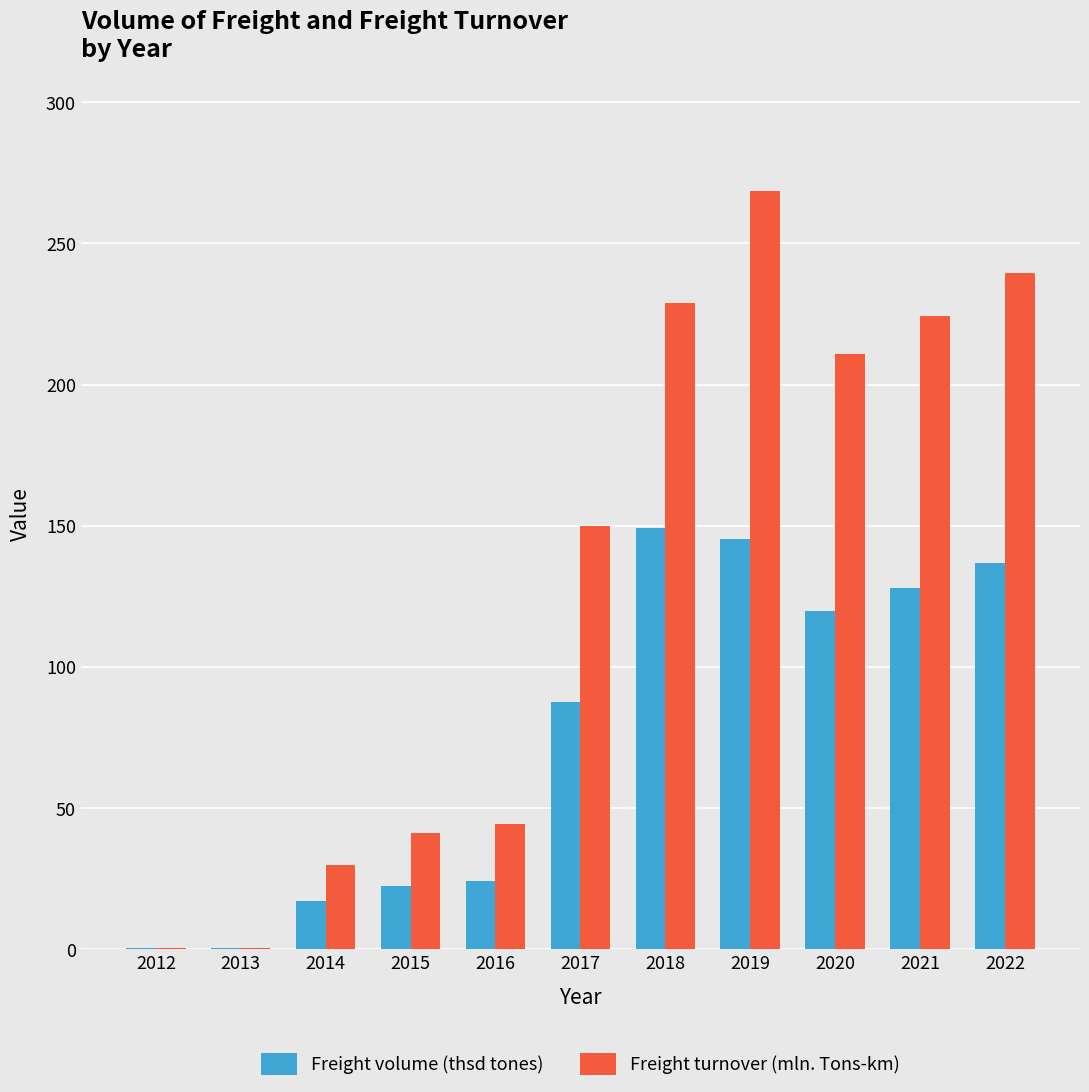

What is the total value across all series at 2016?

68.5